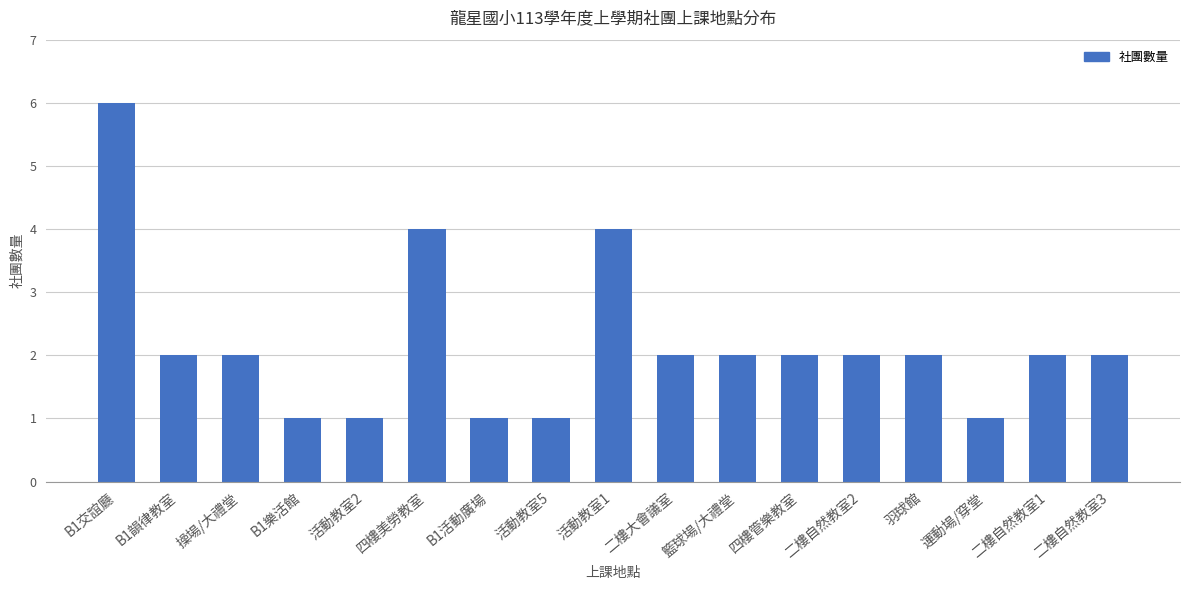

What is the difference between the second highest and minimum values?

3